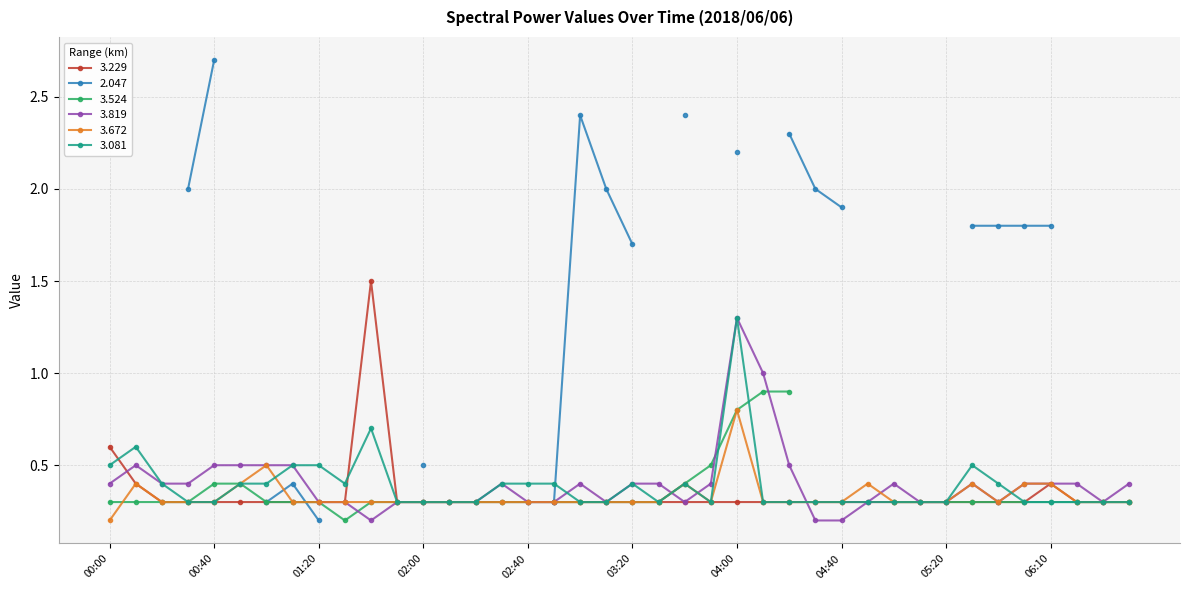

What is the average value of the   3.672 series?

0.3